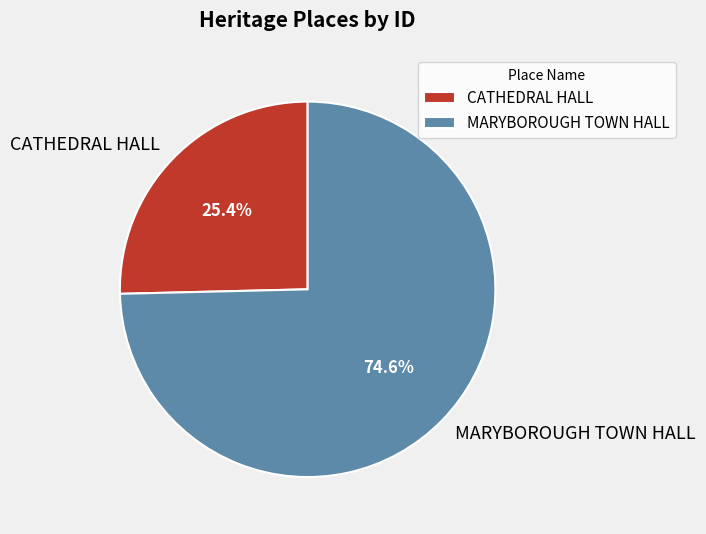

To the nearest percent, what percentage of the pie is CATHEDRAL HALL?

25%